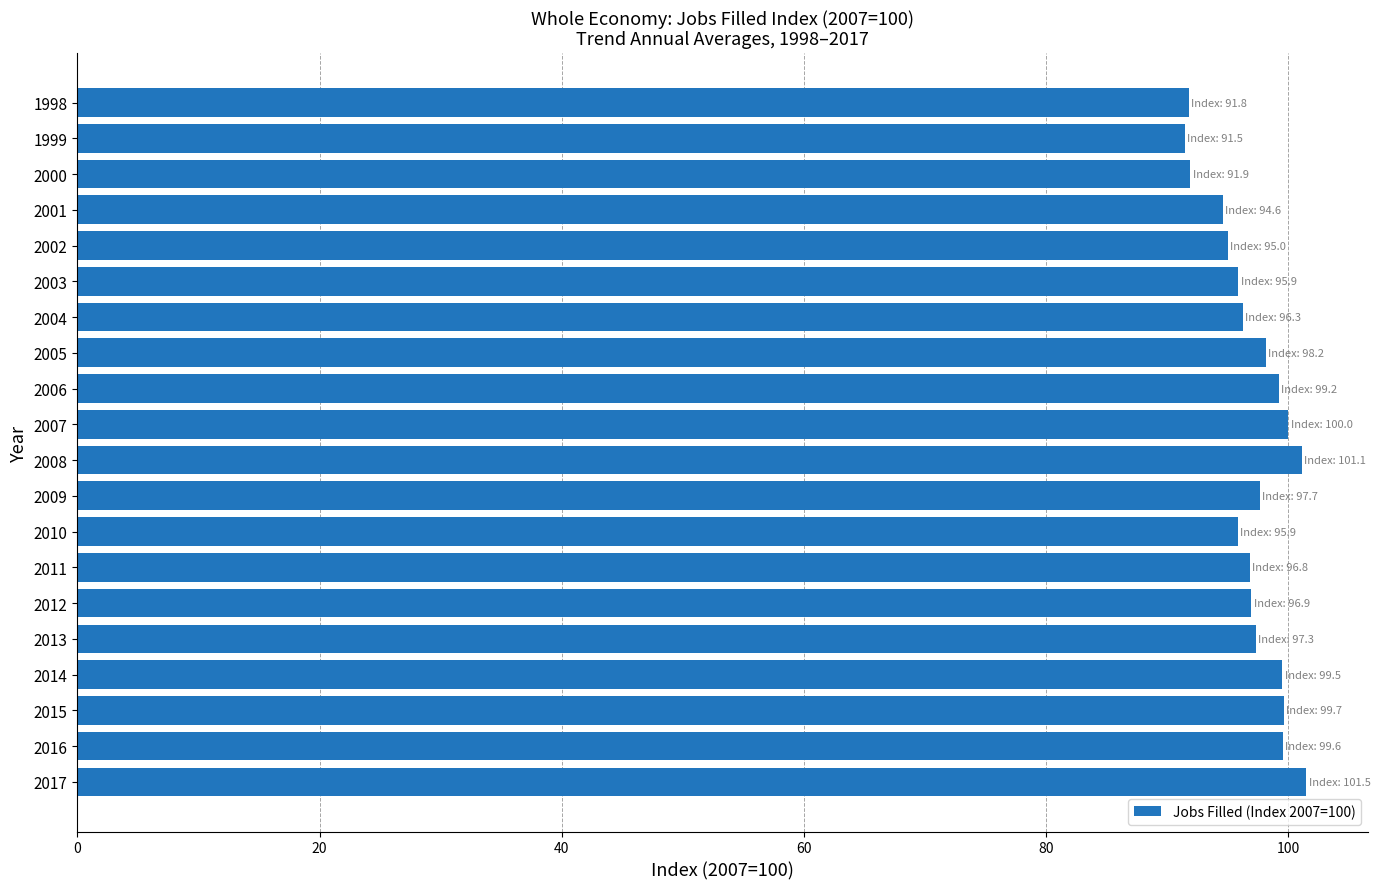

True or false: the data shows 45.6 at 2017.

False